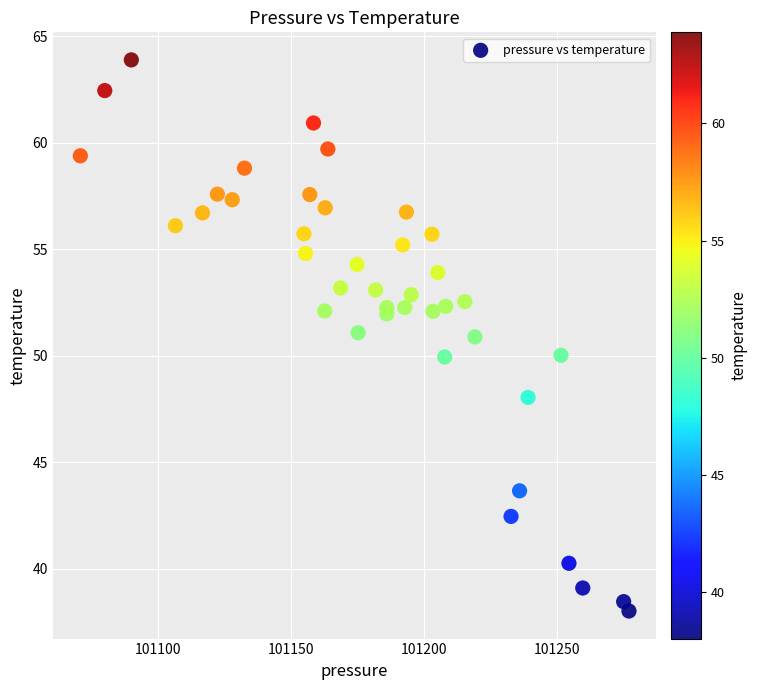

What is the range of X values (max minus min)?

206.6